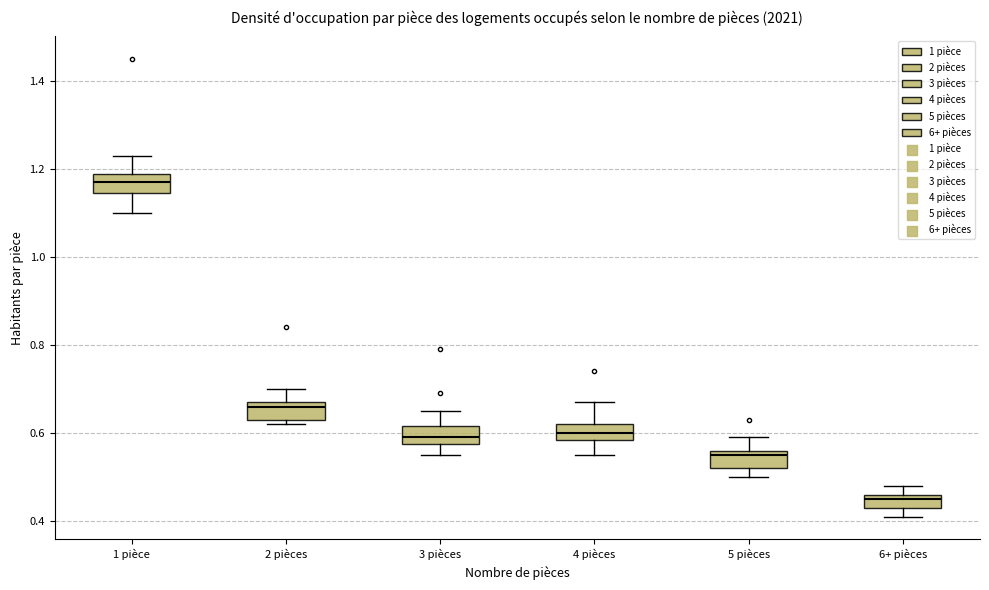

Reading left to right, transcribe this box plot: for each box, give where its median line is, the range the box spans, and where its two whiskers end, as read against the y-axis. The values are not printed on the chart, so give them approximately, as read against the axis.

1 pièce: median 1.18, box 1.14 to 1.20, whiskers 1.10 to 1.24
2 pièces: median 0.66, box 0.64 to 0.68, whiskers 0.62 to 0.70
3 pièces: median 0.60, box 0.58 to 0.62, whiskers 0.56 to 0.66
4 pièces: median 0.60, box 0.58 to 0.62, whiskers 0.56 to 0.68
5 pièces: median 0.56 (just below the box's upper edge), box 0.52 to 0.56, whiskers 0.50 to 0.60
6+ pièces: median 0.46 (just below the box's upper edge), box 0.44 to 0.46, whiskers 0.42 to 0.48